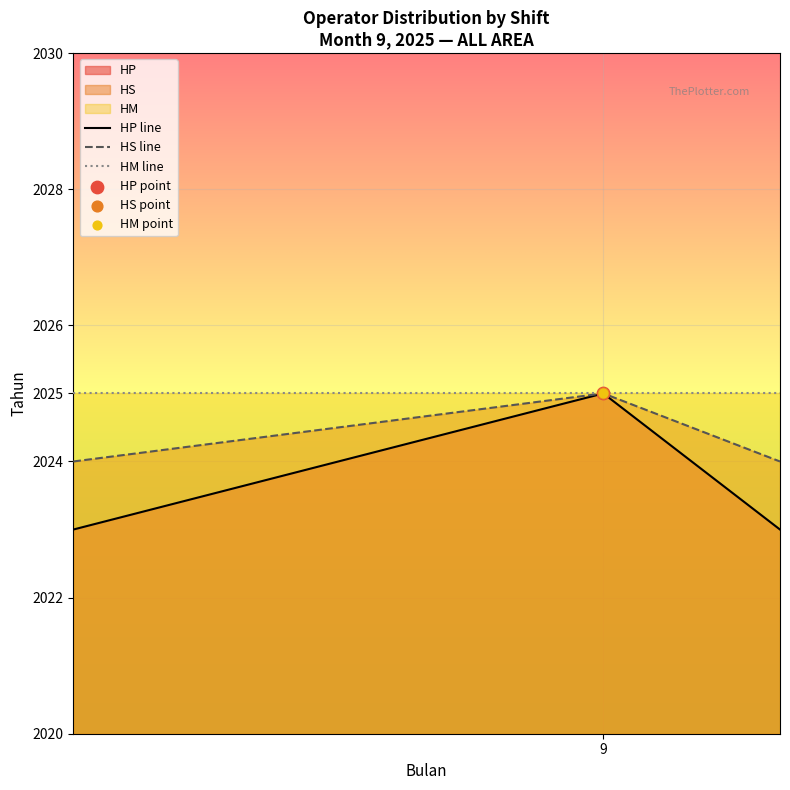

At how many categories does at least one series exceed 2024?

3